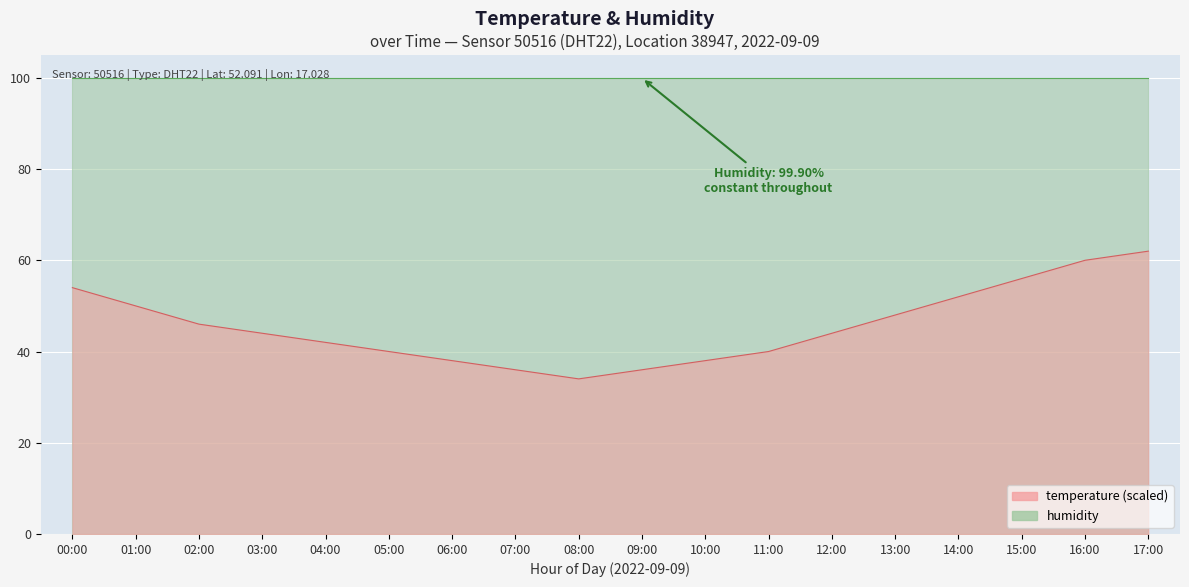

How many points are lower than both their immediate neighbors (excluding endpoints)?

1